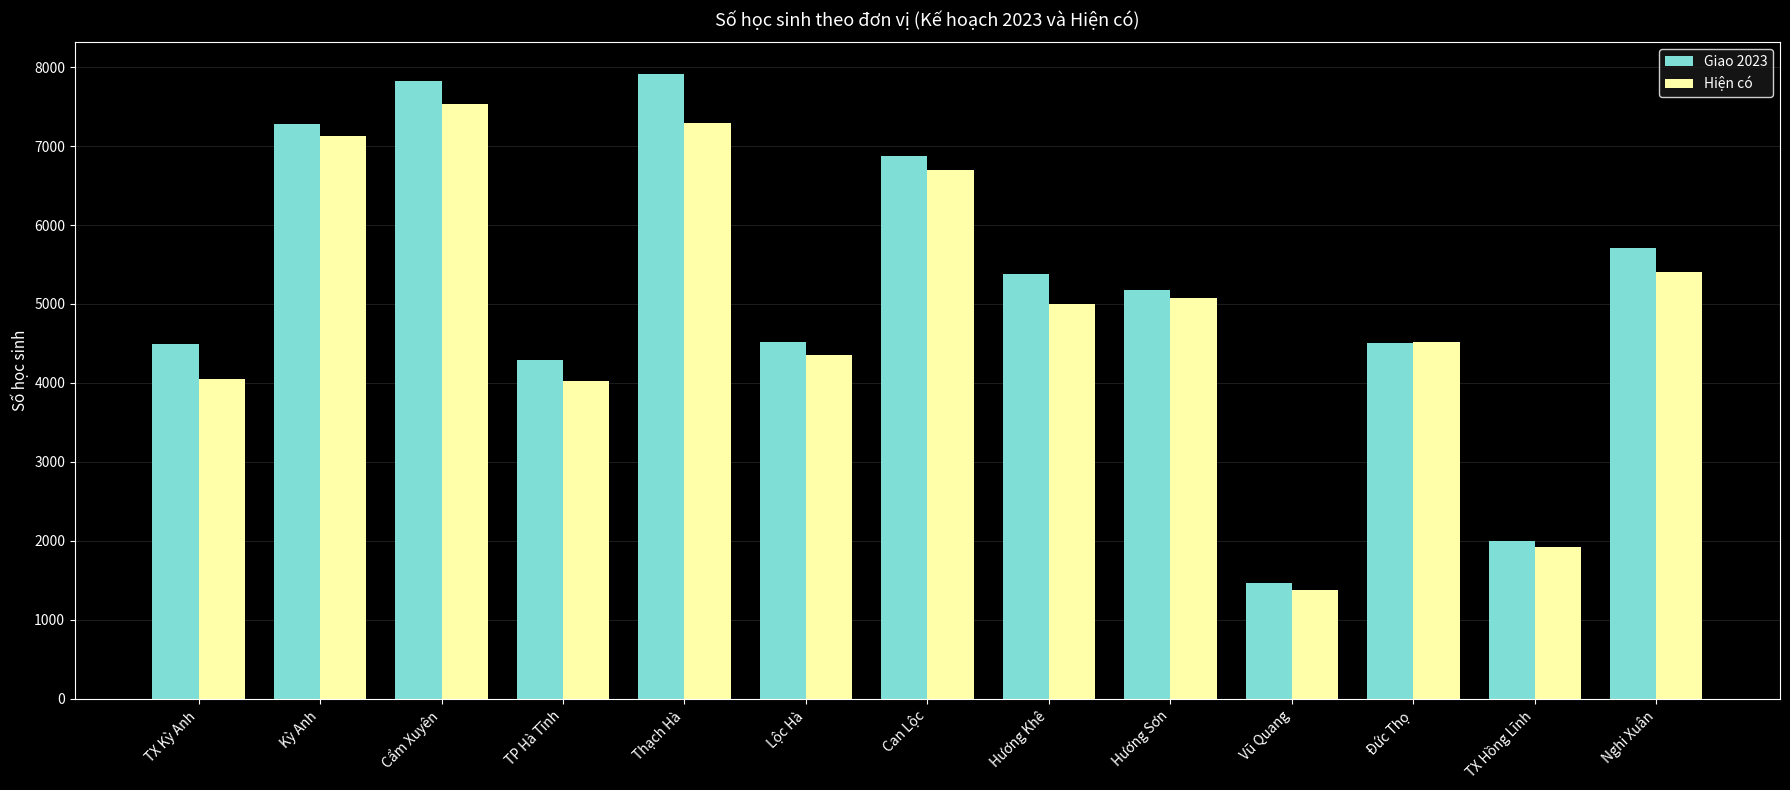

What is the spread (max minus min) of values at TX Hồng Lĩnh?

83